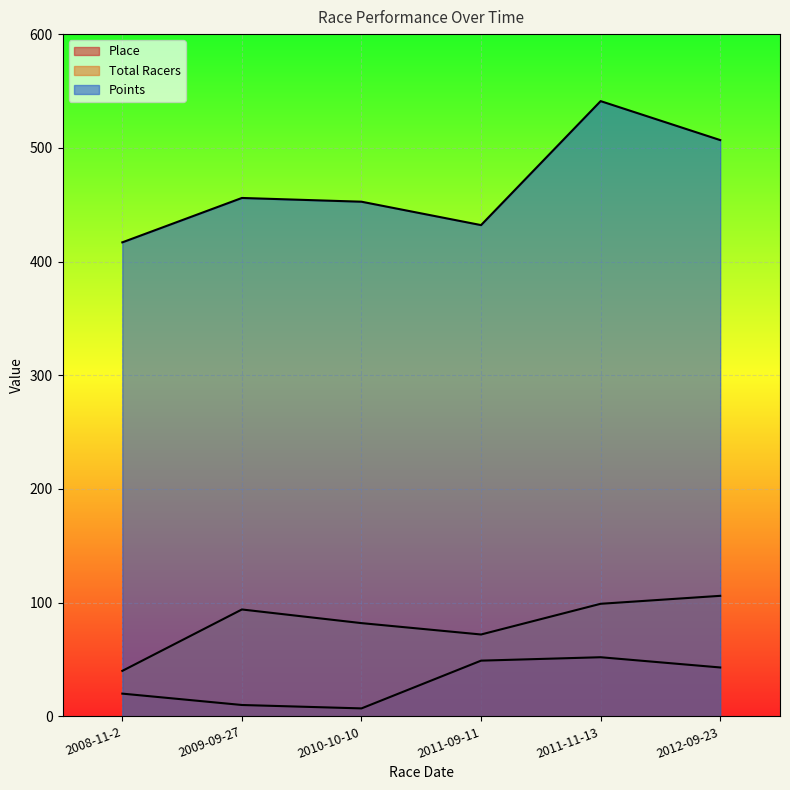

Rank the series at 2011-11-13 from lowest to highest value.

Place, Total Racers, Points